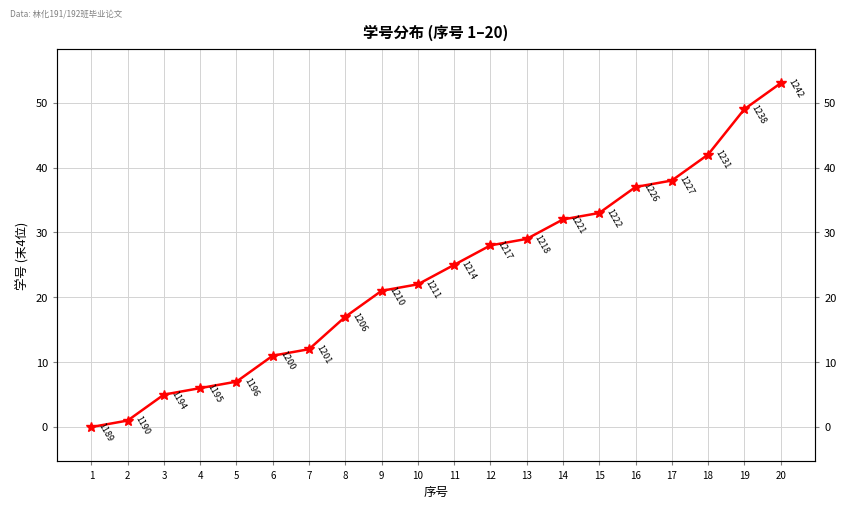

Count the number of categories in the chart.

20